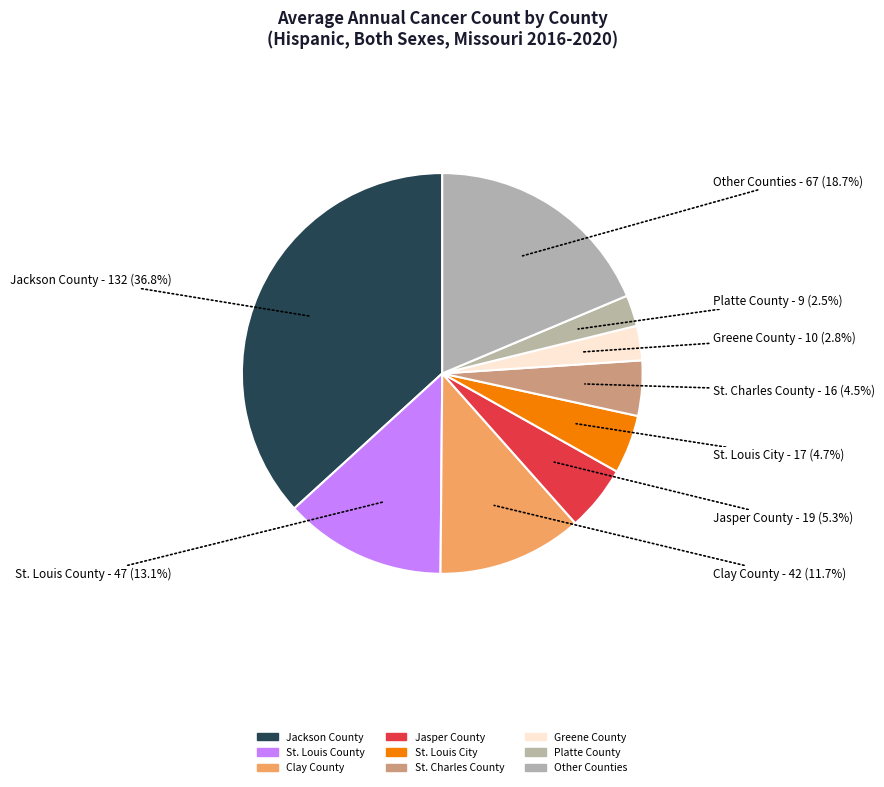

What is the ratio of the value at Jackson County to the value at St. Louis City?

7.8